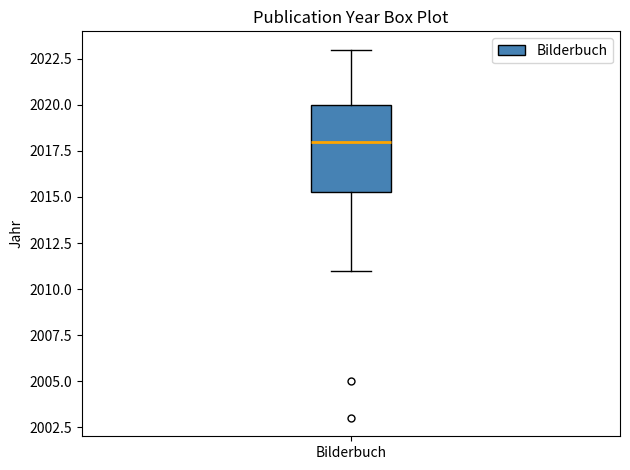

Transcribe this box plot: give where the median line is, the range the box spans, and where the two whiskers end, as read against the y-axis. The values are not printed on the chart, so give them approximately, as read against the axis.

median 2018.0, box 2015.5 to 2020.0, whiskers 2011.0 to 2023.0